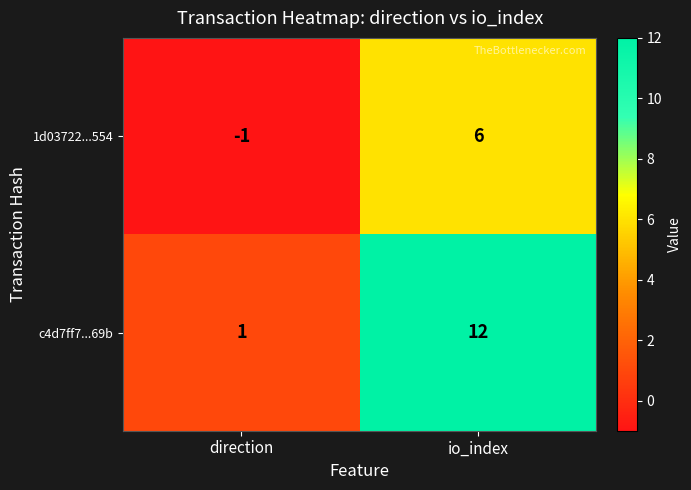

Rank the series at io_index from highest to lowest value.

c4d7ff7...69b, 1d03722...554